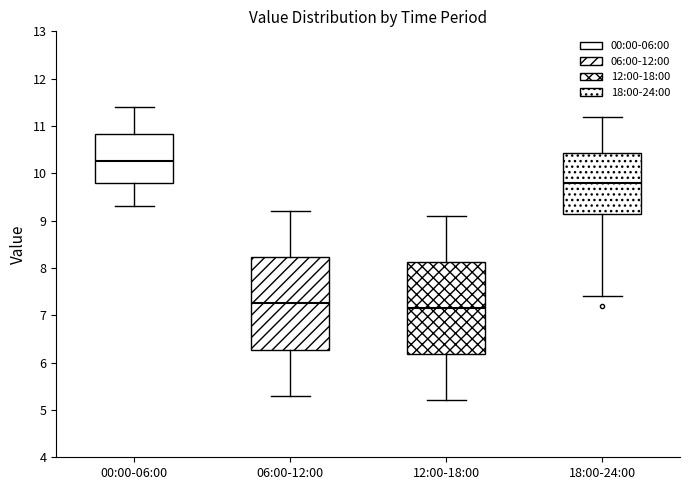

Reading left to right, transcribe this box plot: for each box, give where its median line is, the range the box spans, and where its two whiskers end, as read against the y-axis. The values are not printed on the chart, so give them approximately, as read against the axis.

00:00-06:00: median 10.3, box 9.8 to 10.8, whiskers 9.3 to 11.4
06:00-12:00: median 7.3, box 6.3 to 8.2, whiskers 5.3 to 9.2
12:00-18:00: median 7.2, box 6.2 to 8.1, whiskers 5.2 to 9.1
18:00-24:00: median 9.8, box 9.2 to 10.4, whiskers 7.4 to 11.2